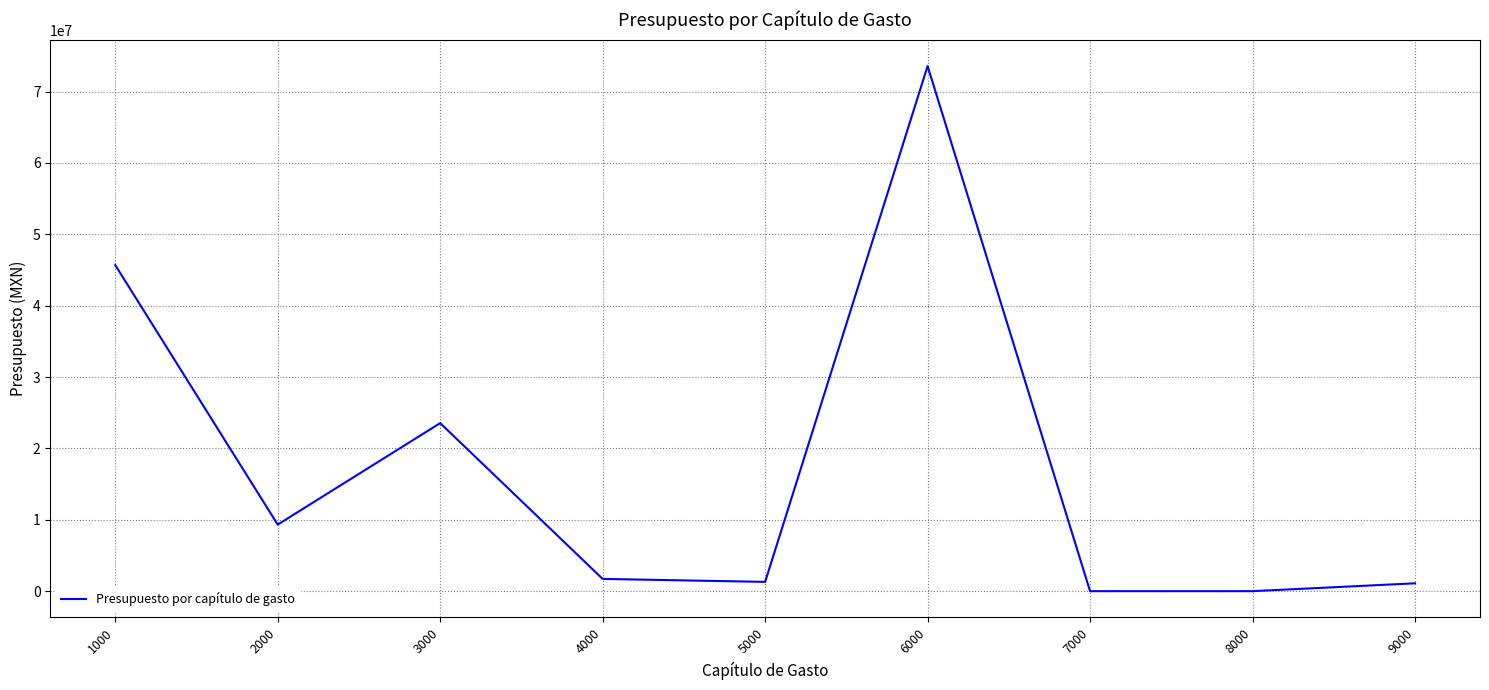

How many values are below 1717230?

4